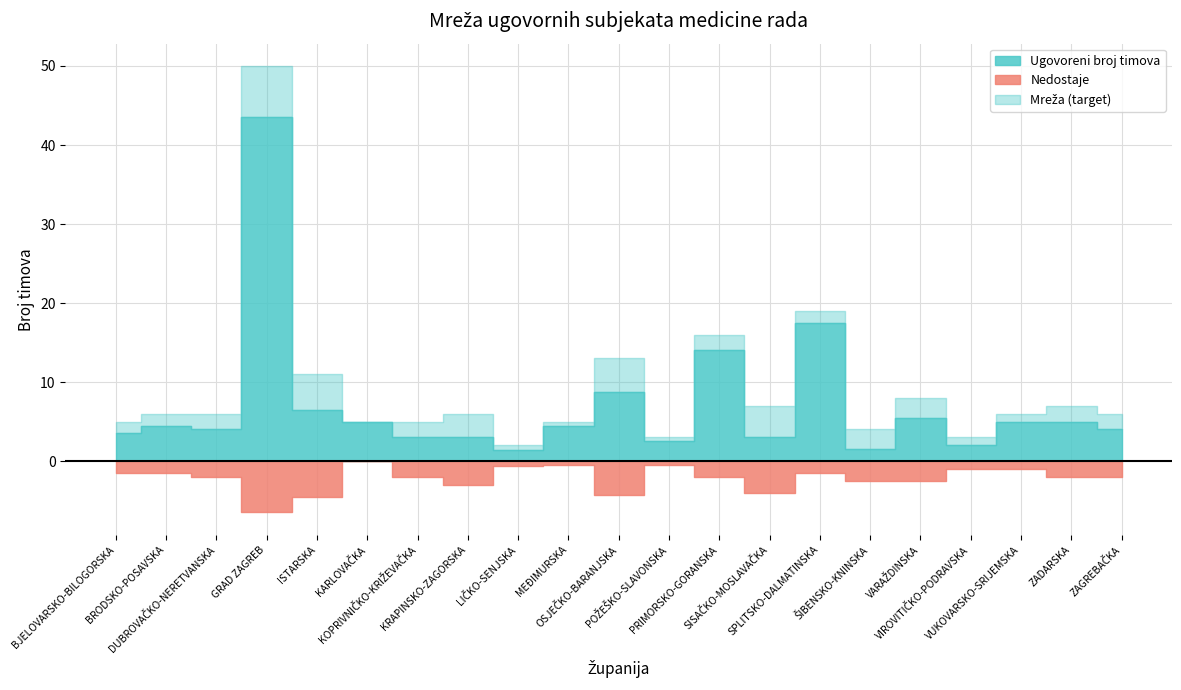

True or false: Mreža (target) and Nedostaje cross at least once.

False